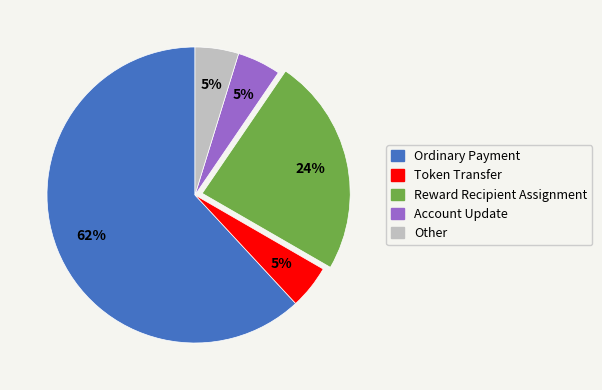

Is the sum of Other and Ordinary Payment greater than half?

Yes